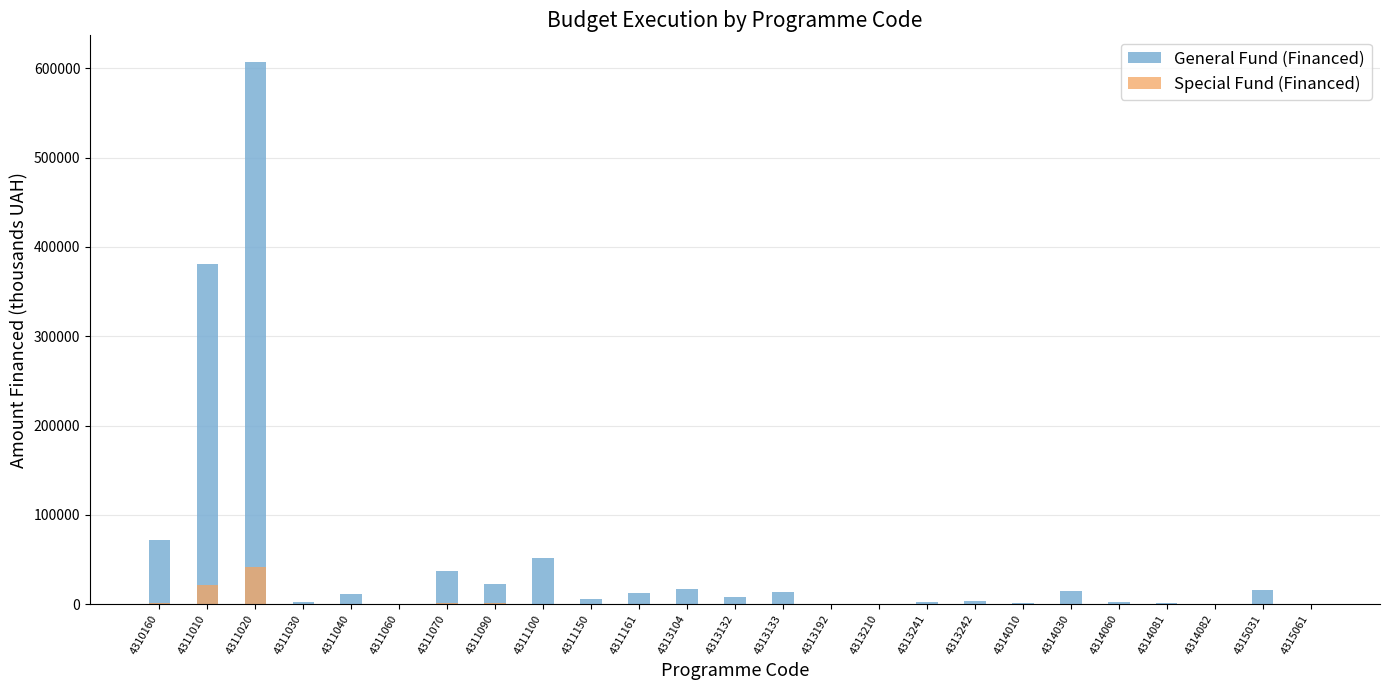

Are the bars horizontal?

No